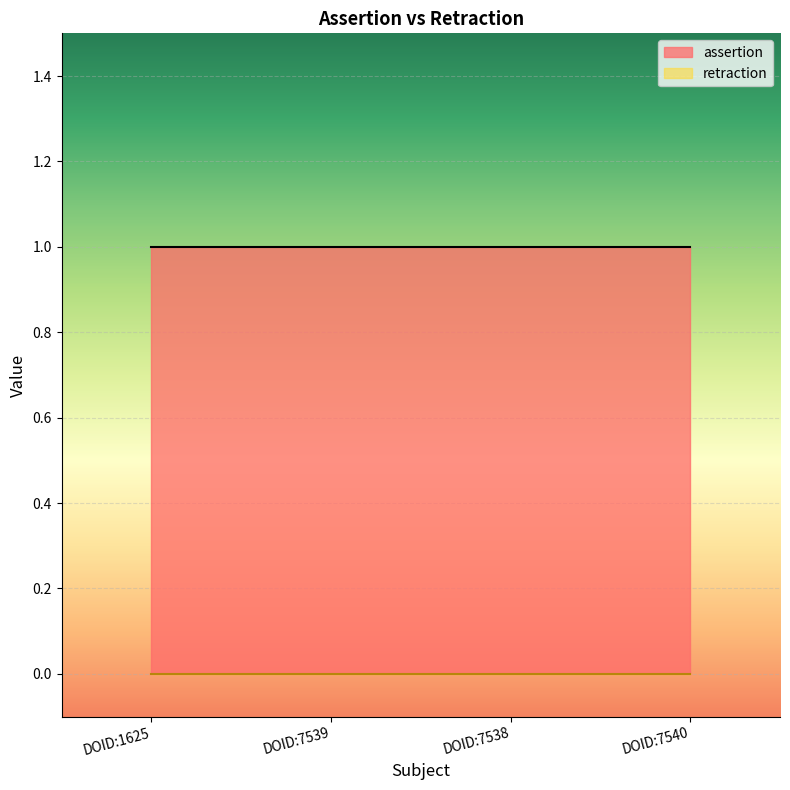

What is the label of the 1st point from the right?

DOID:7540